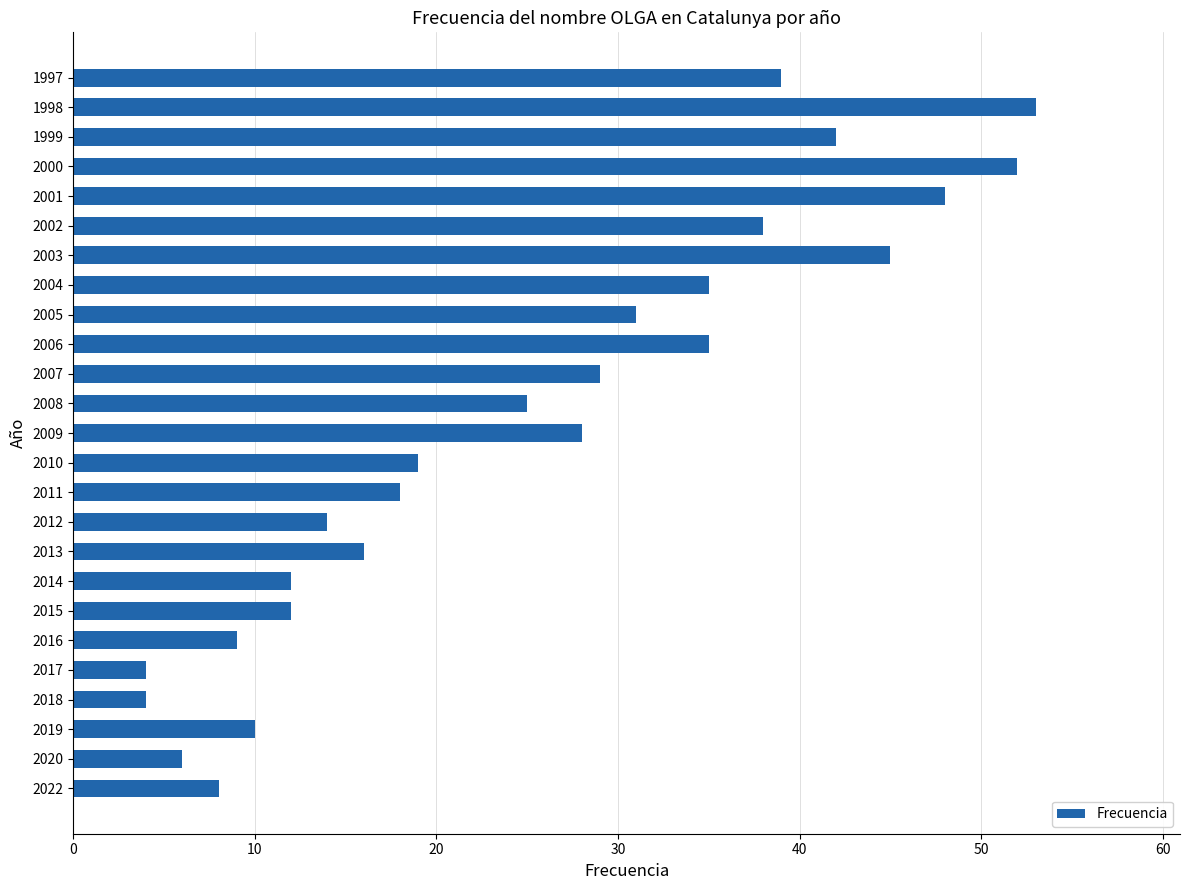

What is the smallest value displayed?

4